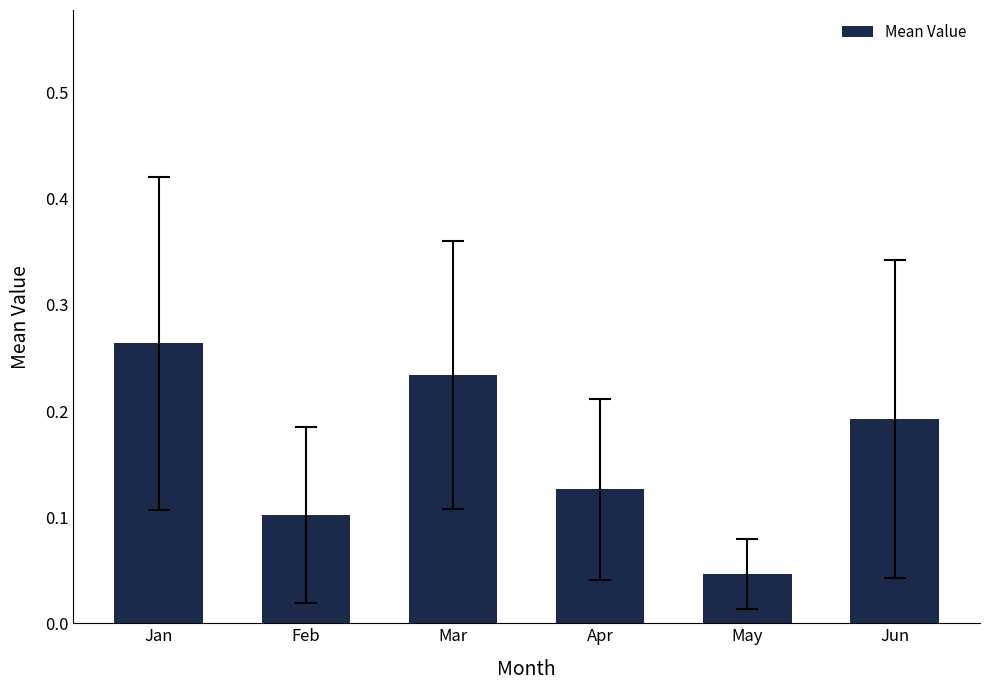

Rank the categories by value from lowest to highest.

May, Feb, Apr, Jun, Mar, Jan